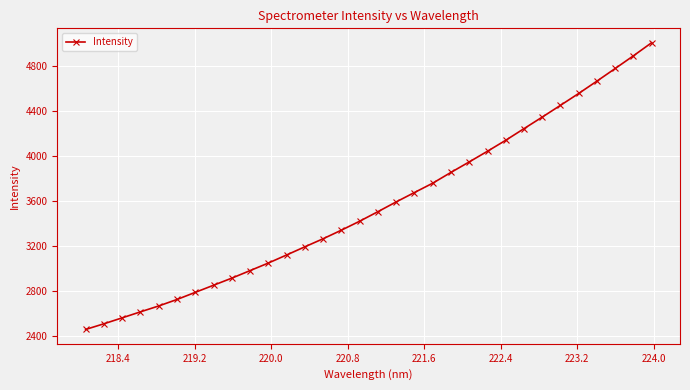

What is the value of the 13th point from the left?

3192.1